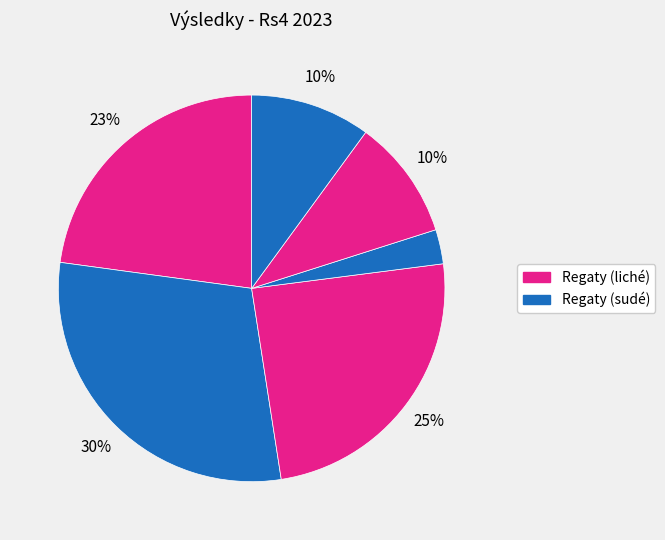

How many segments does this pie chart have?

6